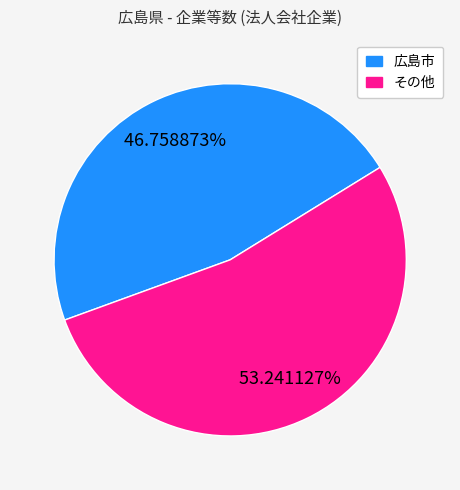

To the nearest percent, what is the difference between the largest and smallest slice percentages?

6%